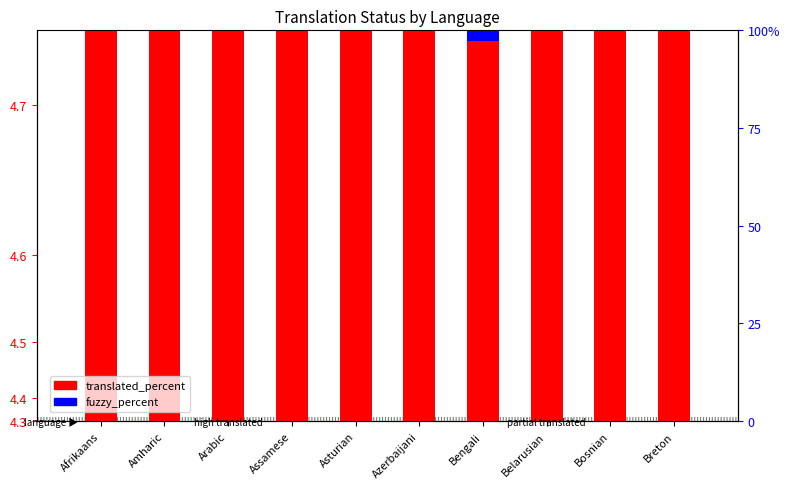

The translated_percent series shows 100.0 at Asturian. True or false?

True